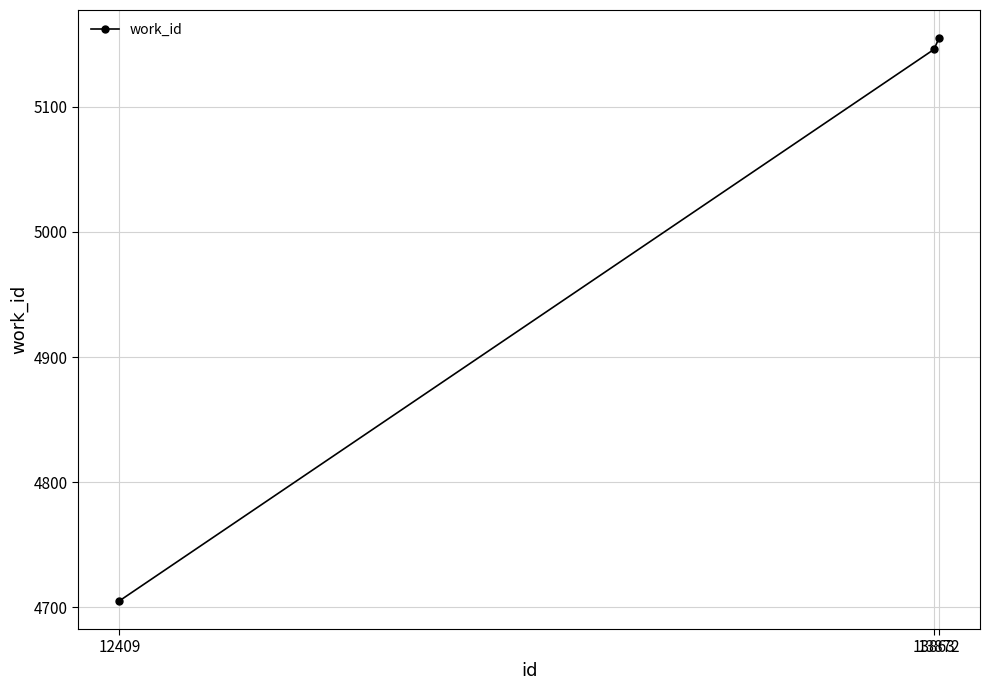

What is the difference between the values at 13872 and 13863?

9